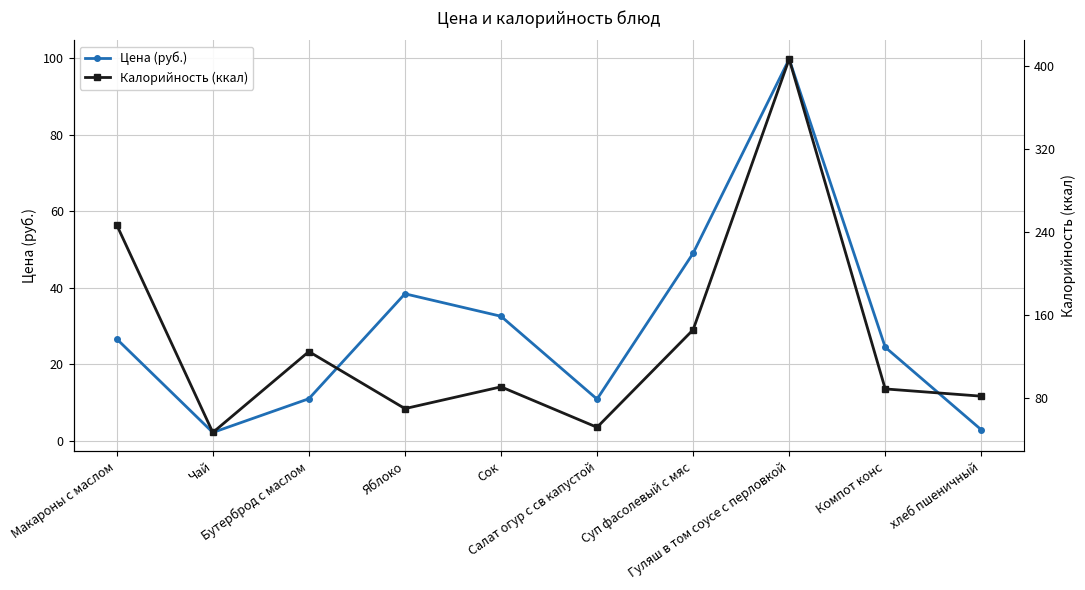

True or false: Калорийность (ккал) and Цена (руб.) intersect in this chart.

False